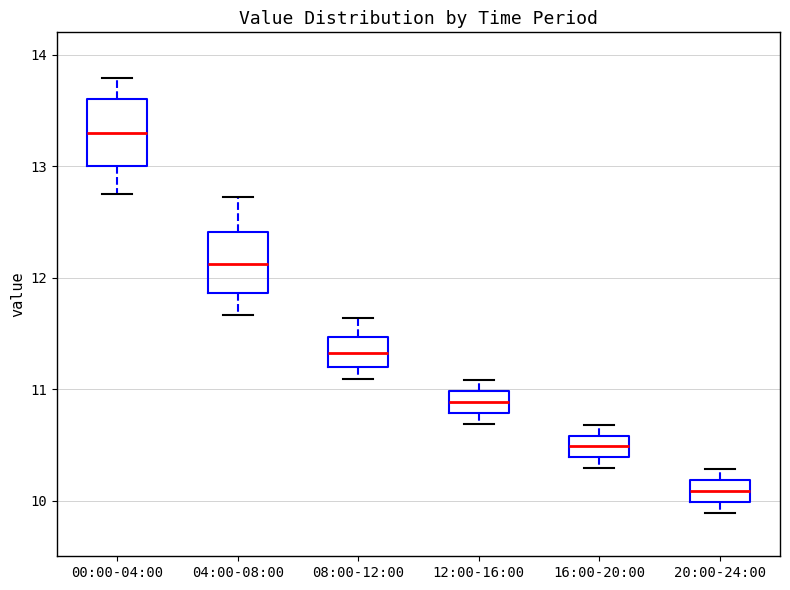

Reading left to right, transcribe this box plot: for each box, give where its median line is, the range the box spans, and where its two whiskers end, as read against the y-axis. The values are not printed on the chart, so give them approximately, as read against the axis.

00:00-04:00: median 13.3, box 13.0 to 13.6, whiskers 12.8 to 13.8
04:00-08:00: median 12.1, box 11.9 to 12.4, whiskers 11.7 to 12.7
08:00-12:00: median 11.3, box 11.2 to 11.5, whiskers 11.1 to 11.6
12:00-16:00: median 10.9, box 10.8 to 11.0, whiskers 10.7 to 11.1
16:00-20:00: median 10.5, box 10.4 to 10.6, whiskers 10.3 to 10.7
20:00-24:00: median 10.1, box 10.0 to 10.2, whiskers 9.9 to 10.3